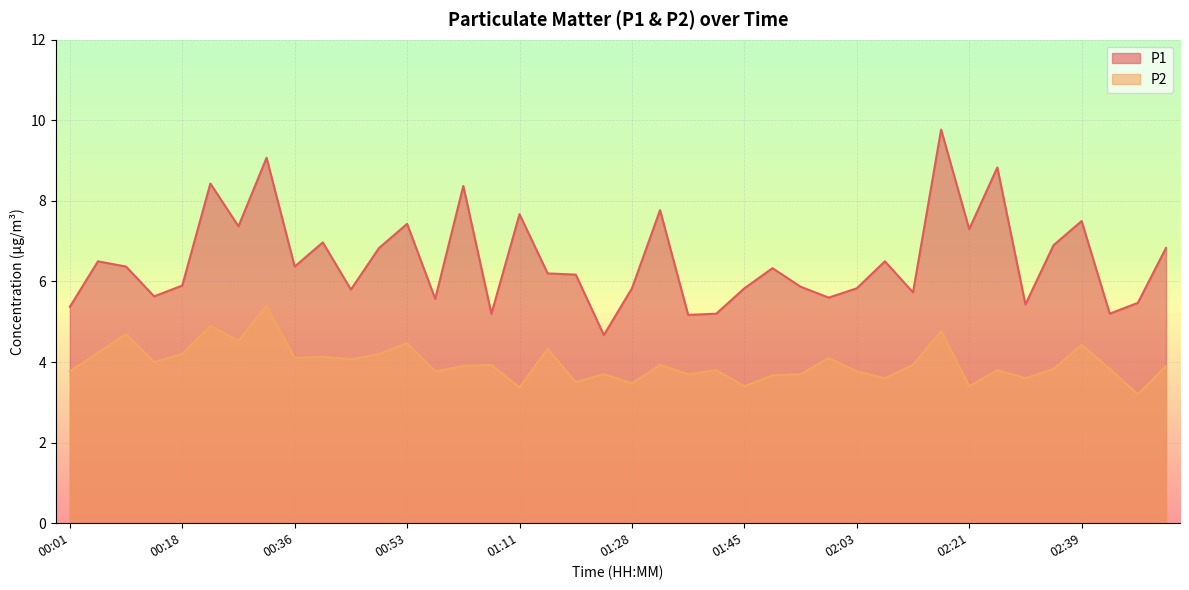

Rank the series by their maximum value, from lowest to highest.

P2, P1